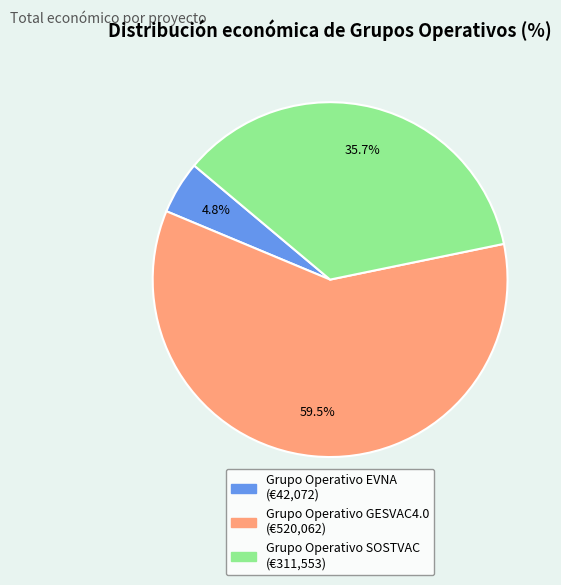

Do Grupo Operativo GESVAC4.0 and Grupo Operativo SOSTVAC together represent more than half of the pie?

Yes